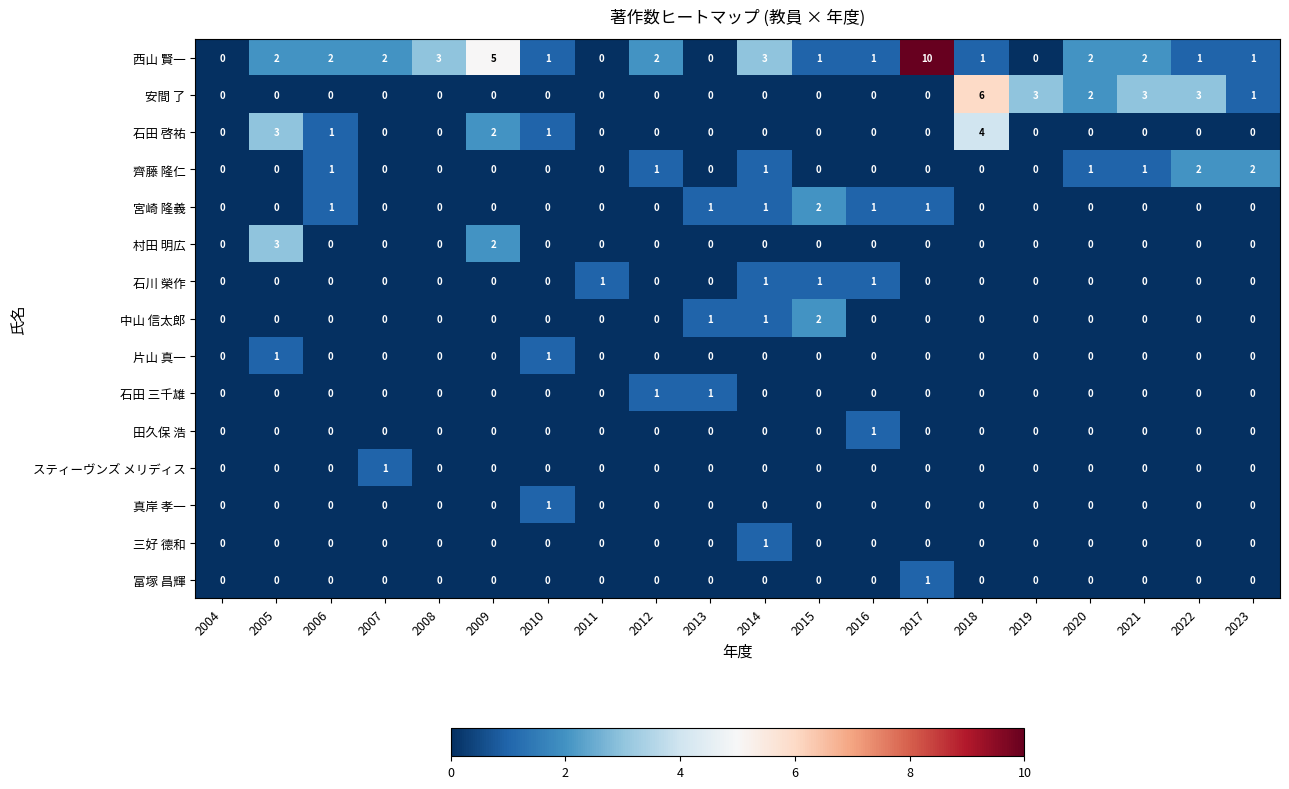

Which category has the highest value in the 宮崎 隆義 series?

2015